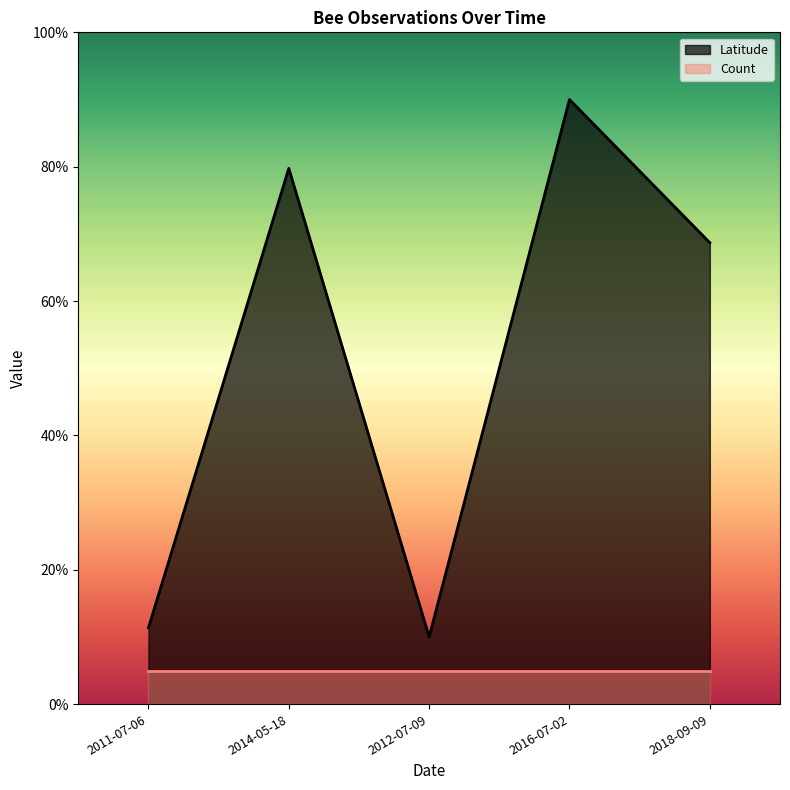

What position from the right is 2011-07-06?

5